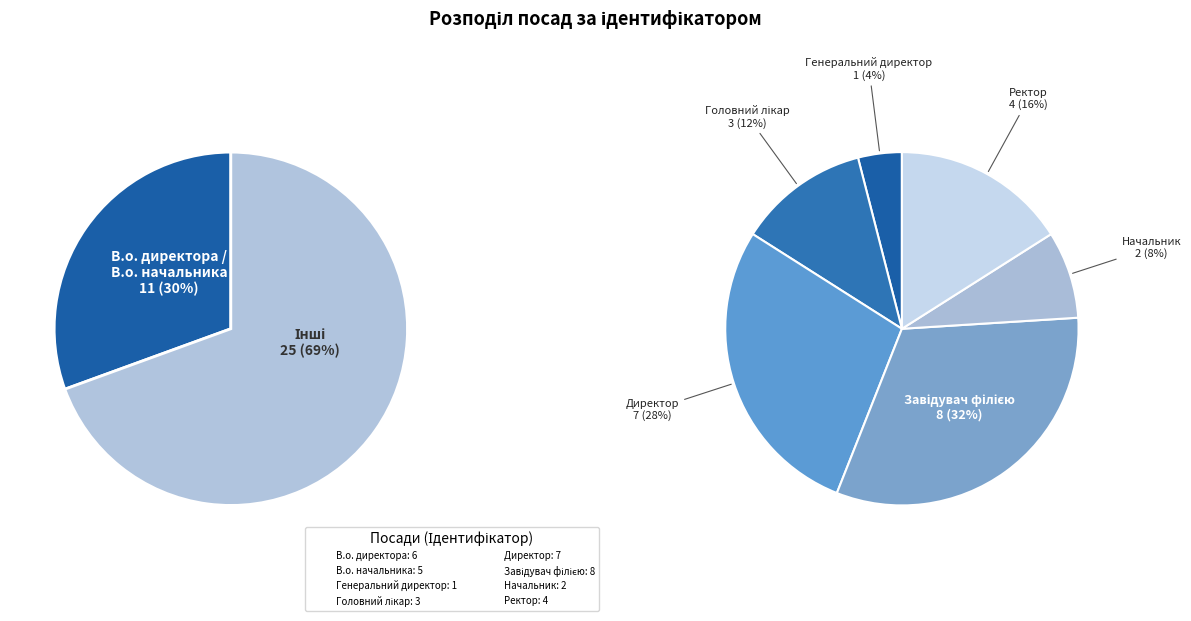

What percentage is the В.о. директора slice, to the nearest percent?

17%